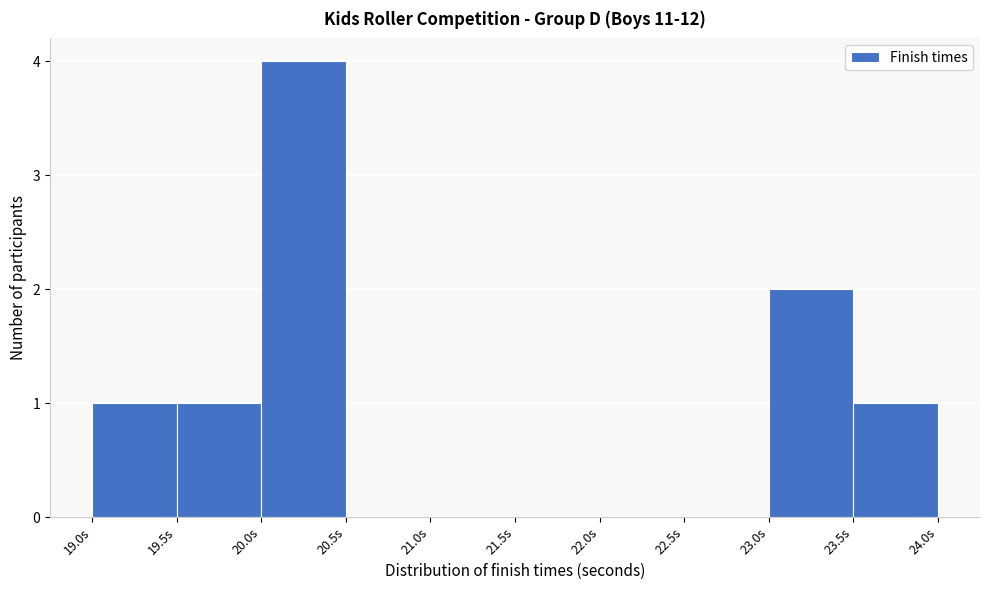

What is the height of the bar covering 23.5 to 24.0 on the x-axis? The values are not printed on the chart, so give them approximately, as read against the axis.

1